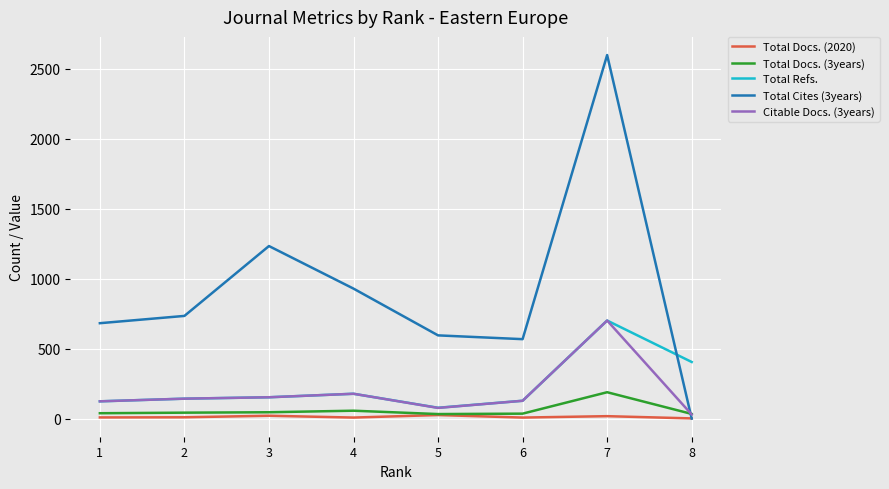

Where is the first local minimum for Total Cites (3years)?

6